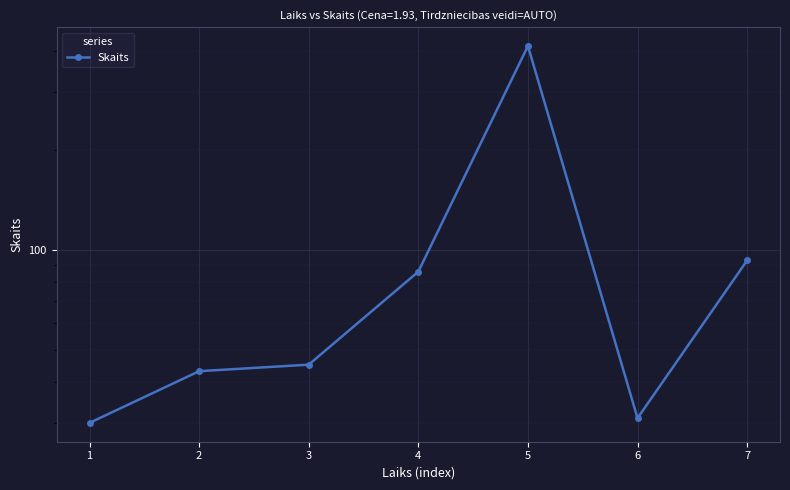

How many series are shown in this chart?

1